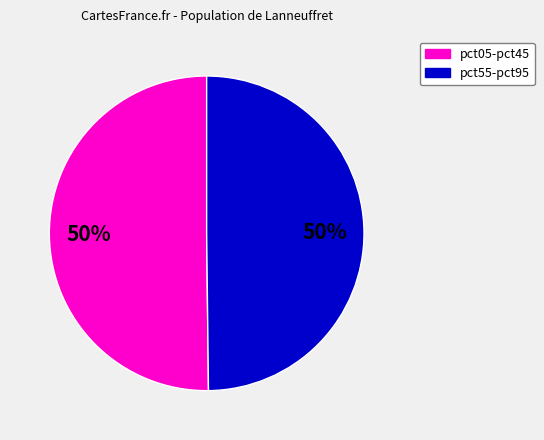

Count the number of slices in the pie.

2